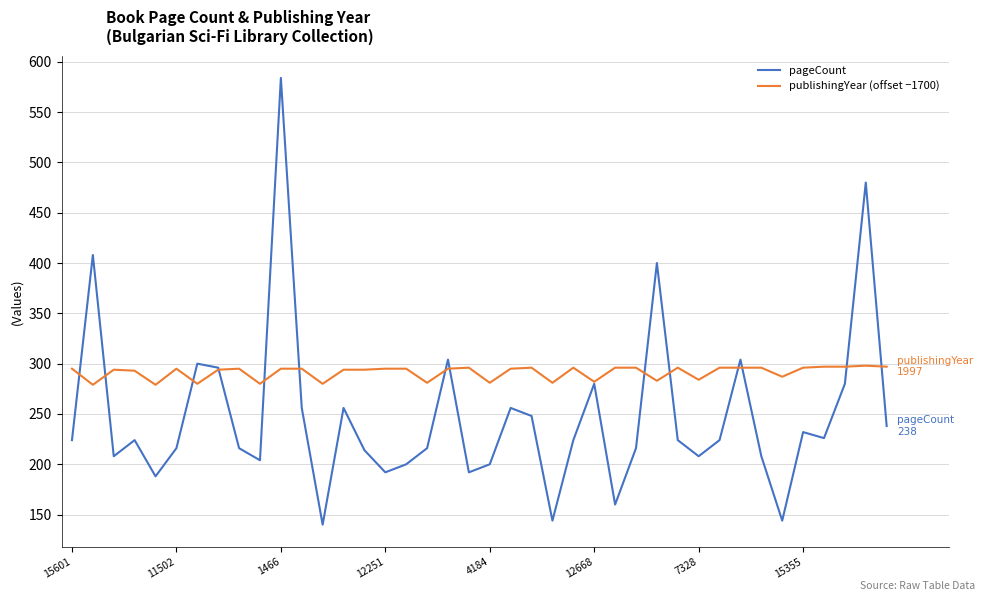

Which series has the largest range (max minus min)?

pageCount